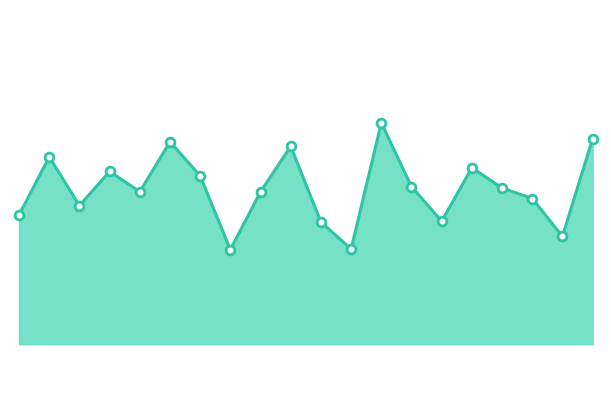

Is this an area chart (filled region under the line)?

Yes